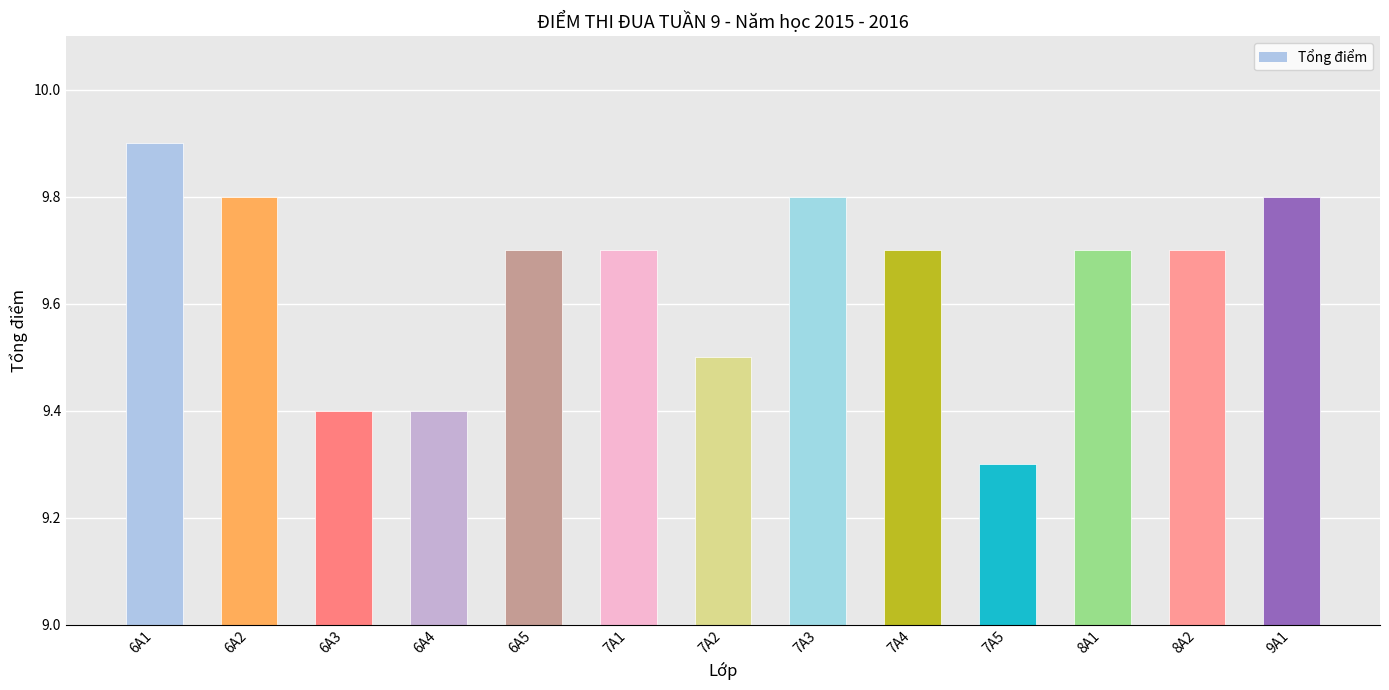

Does the chart contain any negative values?

No